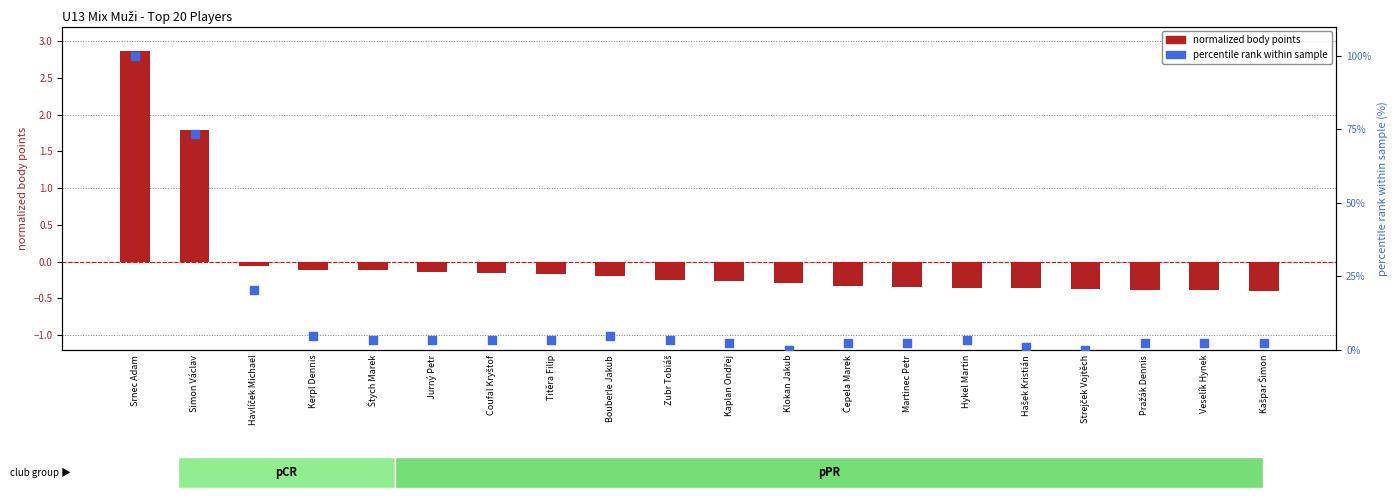

Which series has the widest spread of Y values?

percentile rank within sample